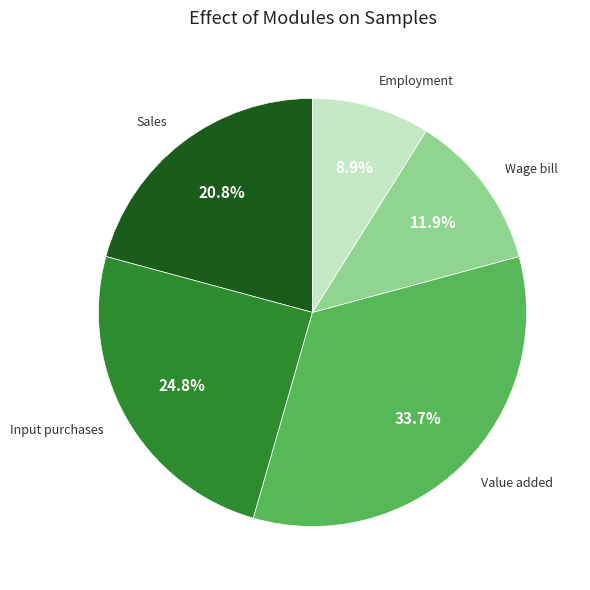

How much of the chart is everything except Value added?

66.3%